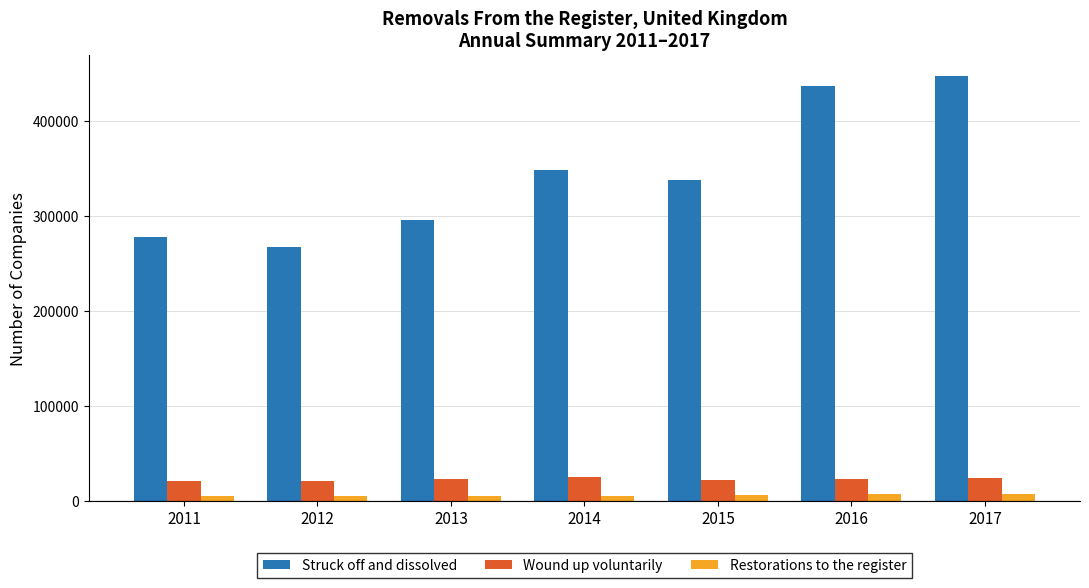

Is the value of Struck off and dissolved at 2013 greater than the value of Wound up voluntarily at 2015?

Yes